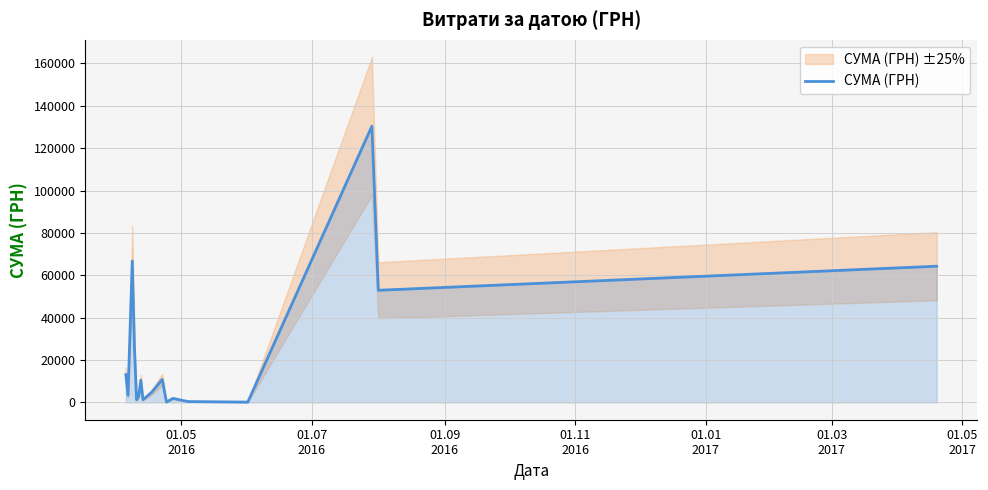

What is the maximum value for СУМА (ГРН)?

130379.7